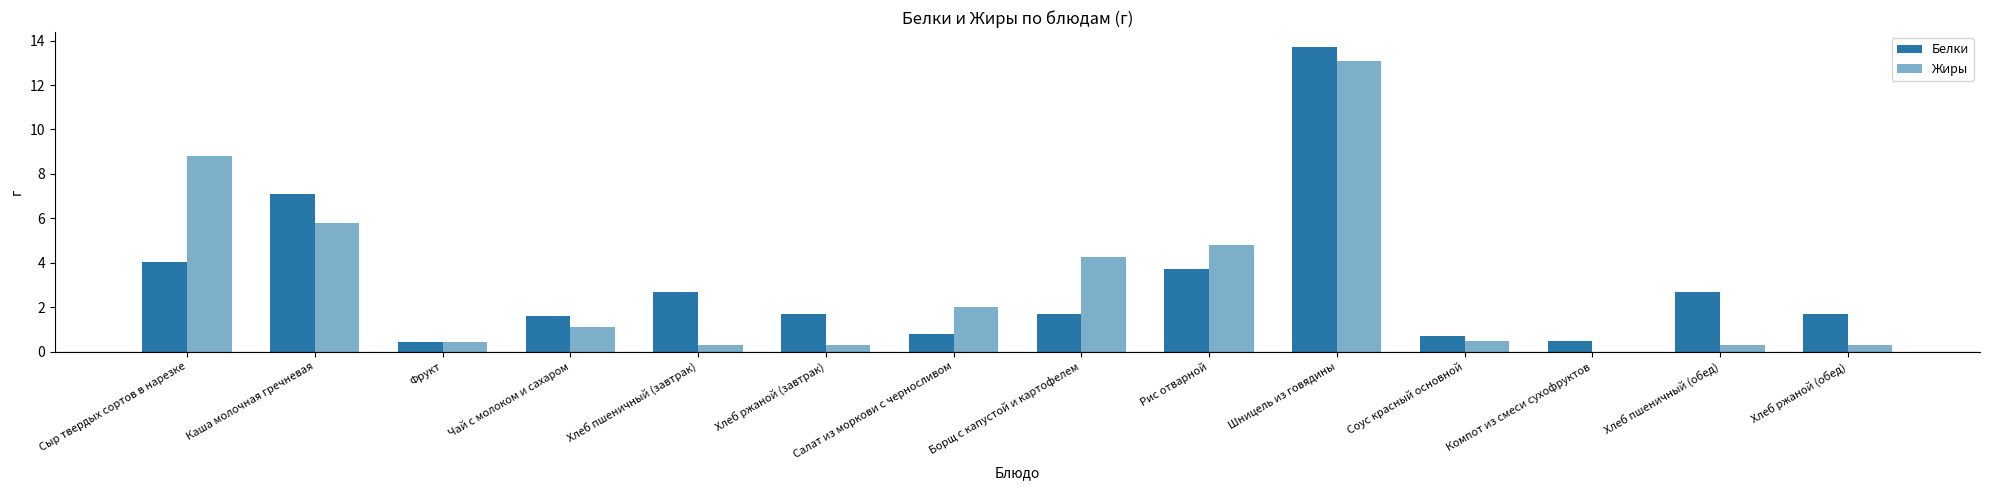

List the series in order of their overall mean, highest first.

Белки, Жиры